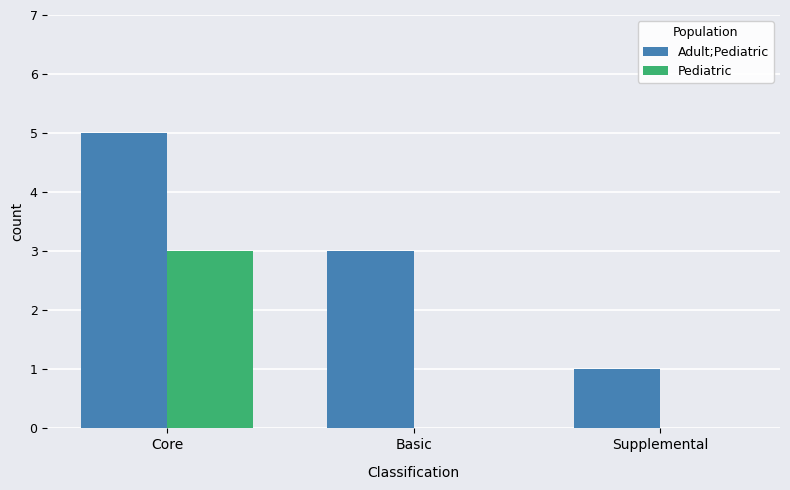

Is the value of Pediatric at Supplemental greater than the value of Adult;Pediatric at Supplemental?

No